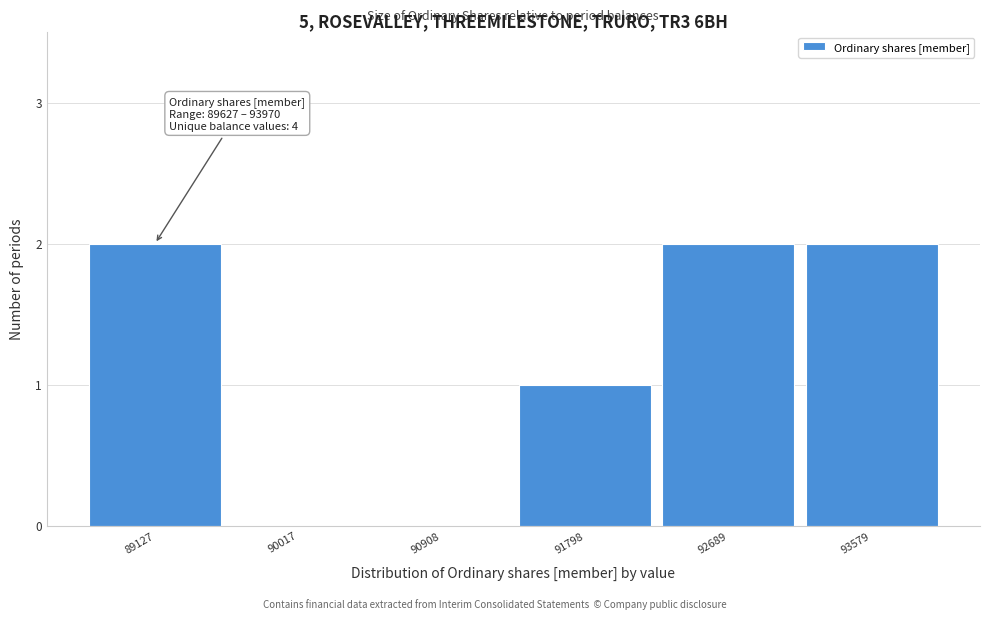

Reading right to left, list all the values displayed in this chart.

93579=2	92689=2	91798=1	90908=0	90017=0	89127=2